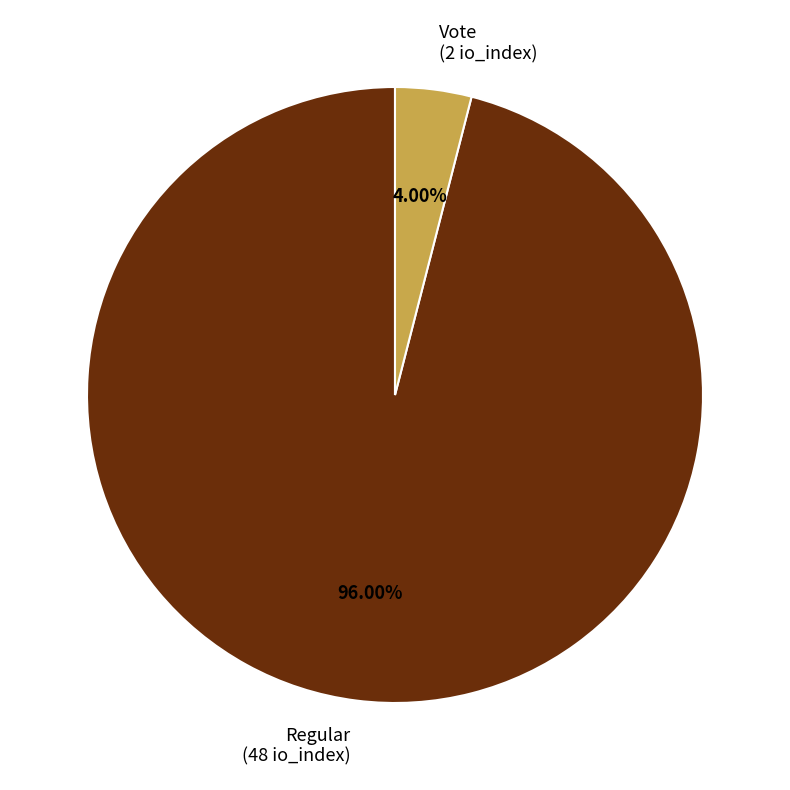

Which has a higher value, Vote or Regular?

Regular